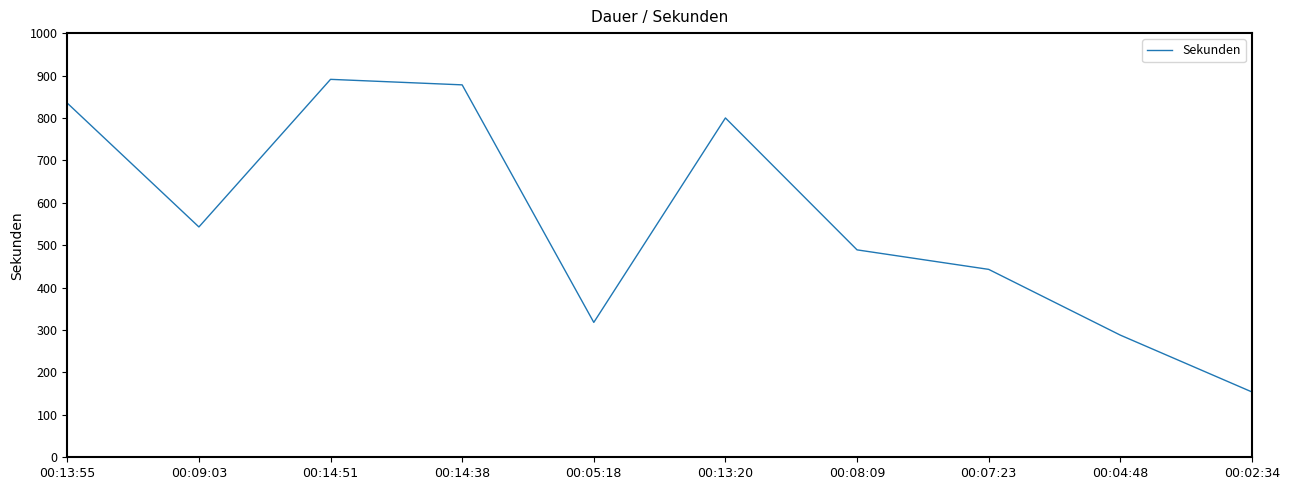

List the labels in order of value, largest first.

00:14:51, 00:14:38, 00:13:55, 00:13:20, 00:09:03, 00:08:09, 00:07:23, 00:05:18, 00:04:48, 00:02:34